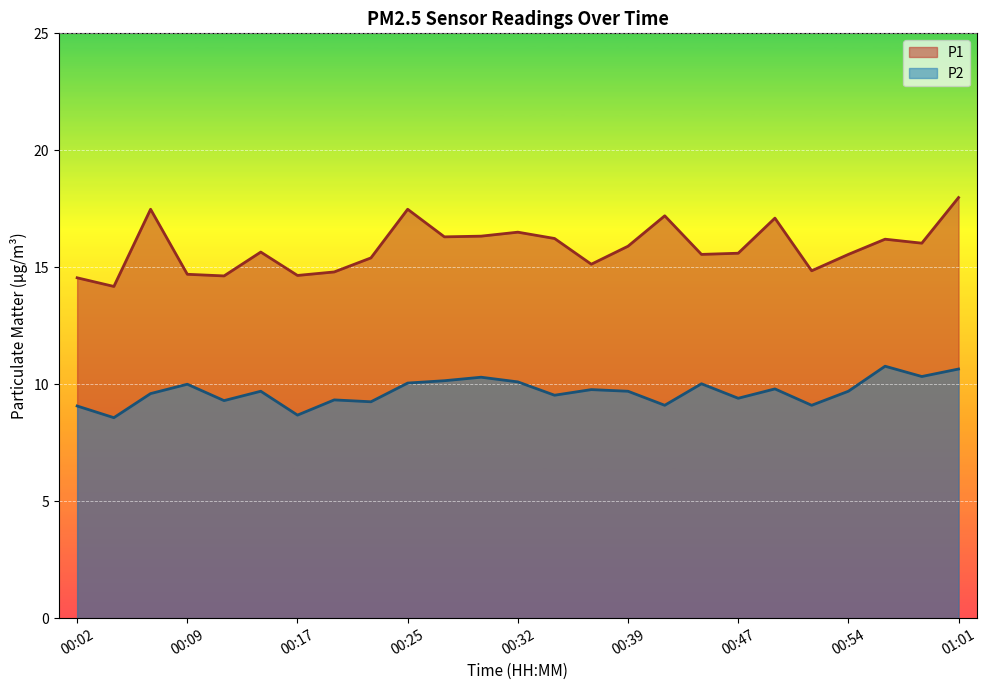

What are all the series names shown in the legend?

P1, P2